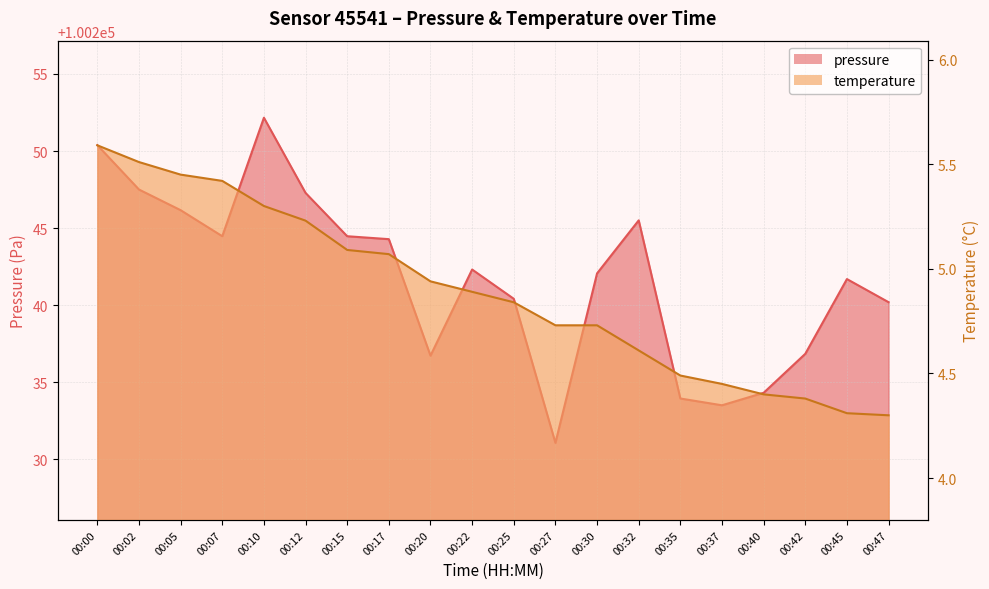

What is the difference between the temperature values at 00:40 and 00:00?

1.2